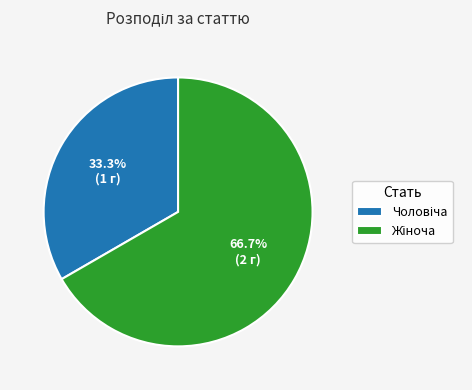

Is there any slice that represents more than half of the pie?

Yes